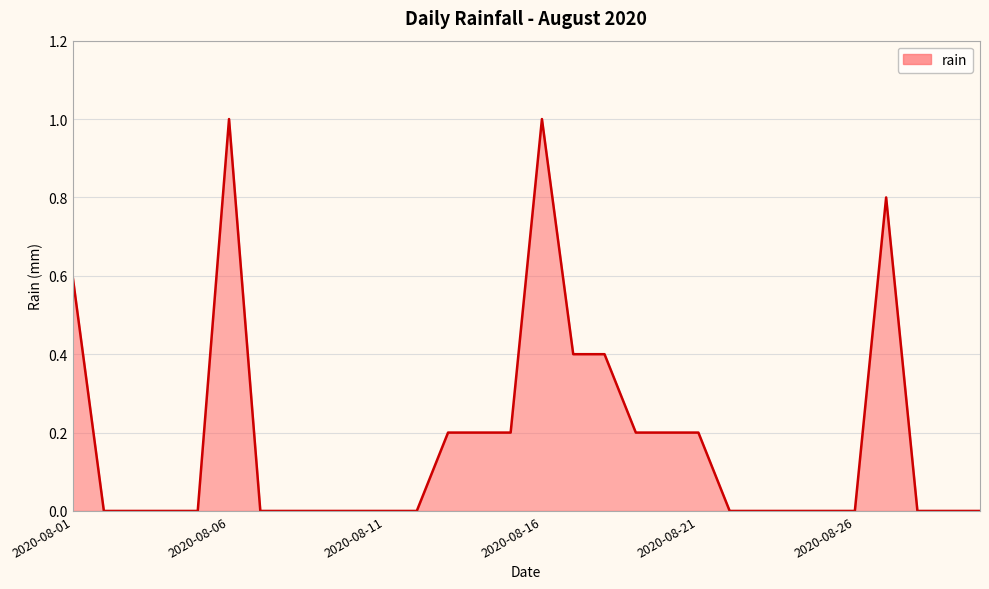

What is the difference between the maximum and minimum values?

1.0